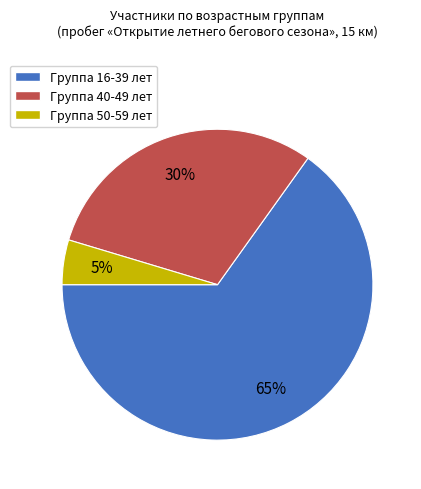

Rank the categories by value from lowest to highest.

Группа 50-59 лет, Группа 40-49 лет, Группа 16-39 лет